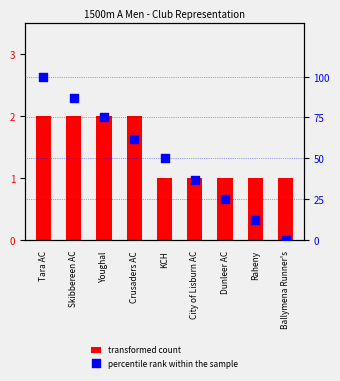

Is the value of percentile rank within the sample at Tara AC greater than the value of transformed count at Ballymena Runner's?

Yes